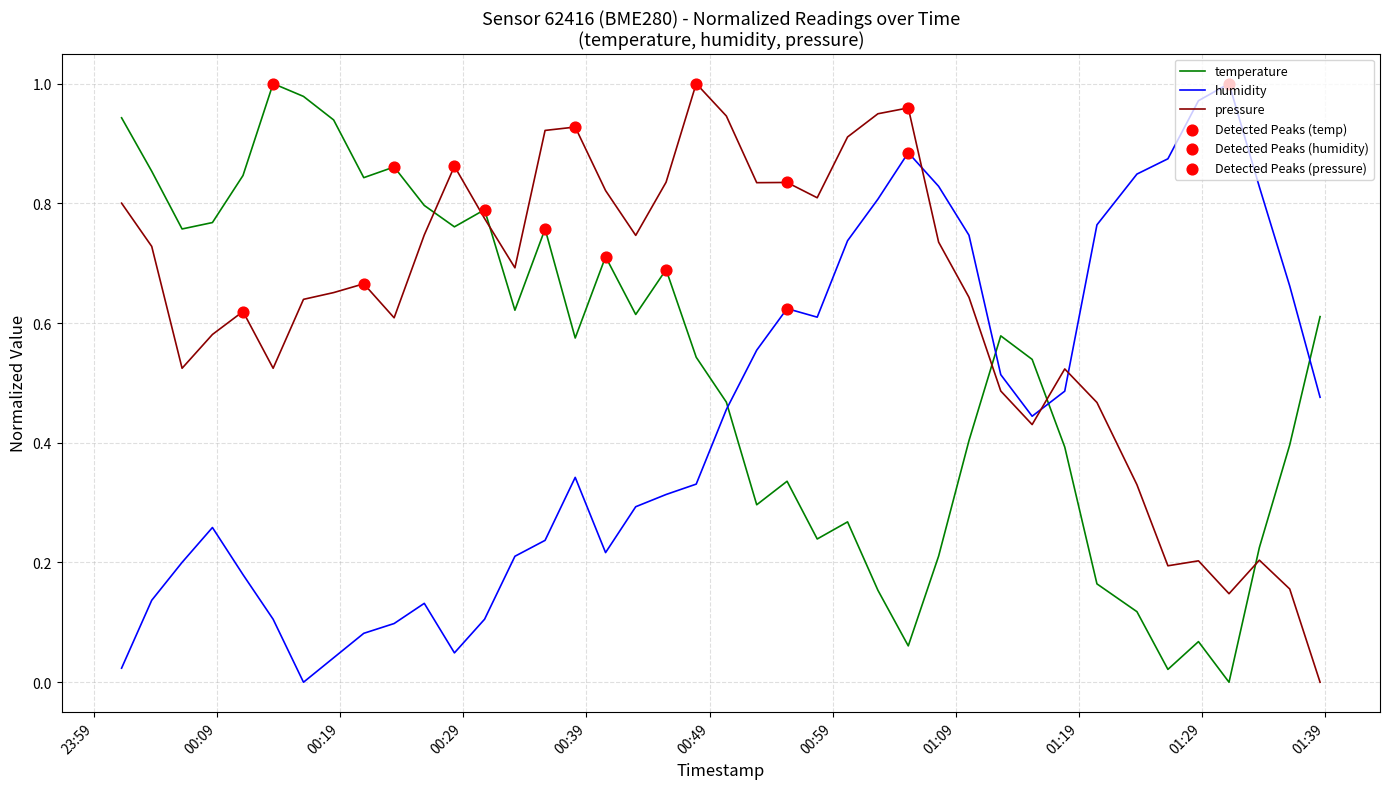

At how many categories does at least one series exceed 0?

40